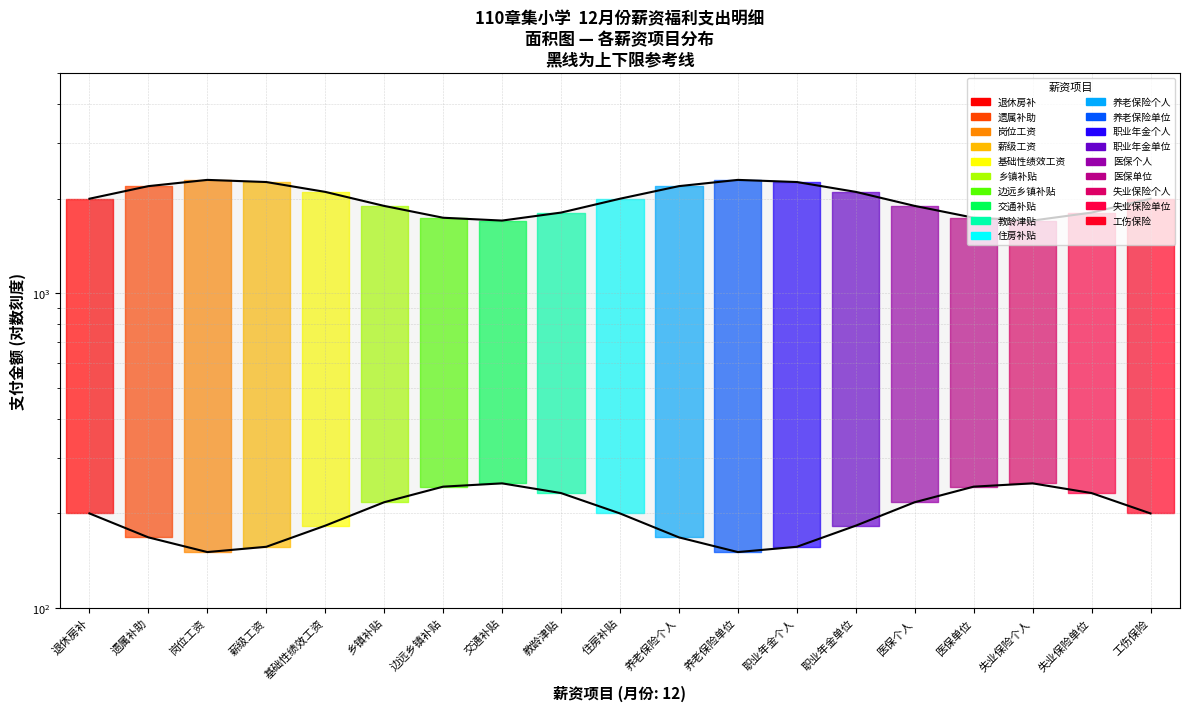

In 上限线, how many points are higher than both neighbors (excluding endpoints)?

2